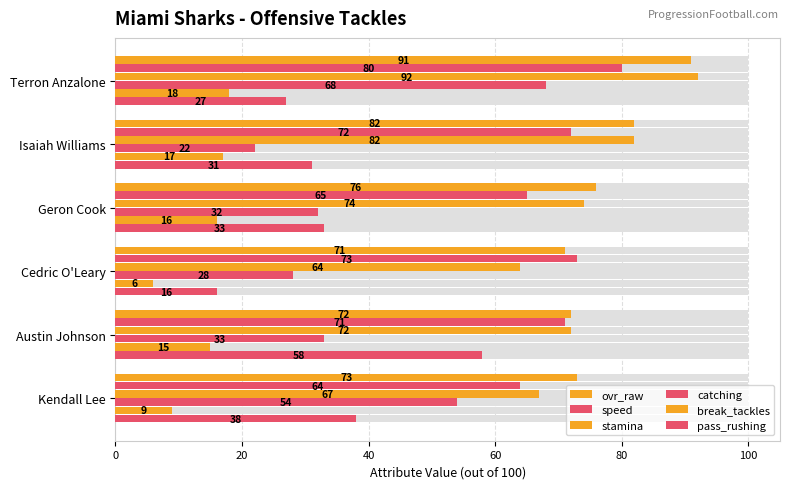

Which series changed the most between Geron Cook and Cedric O'Leary?

pass_rushing